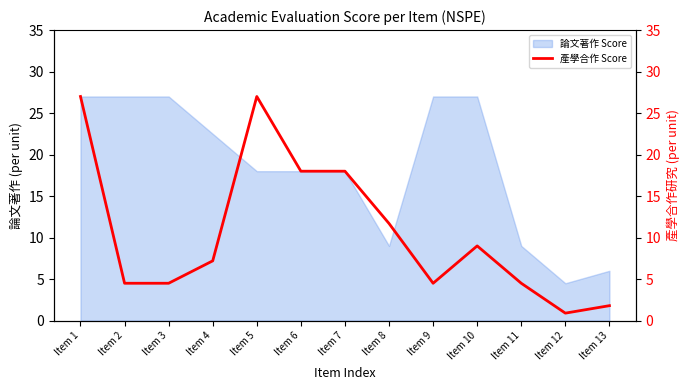

Rank the categories by value from lowest to highest.

Item 12, Item 13, Item 2, Item 3, Item 9, Item 11, Item 4, Item 10, Item 8, Item 6, Item 7, Item 1, Item 5